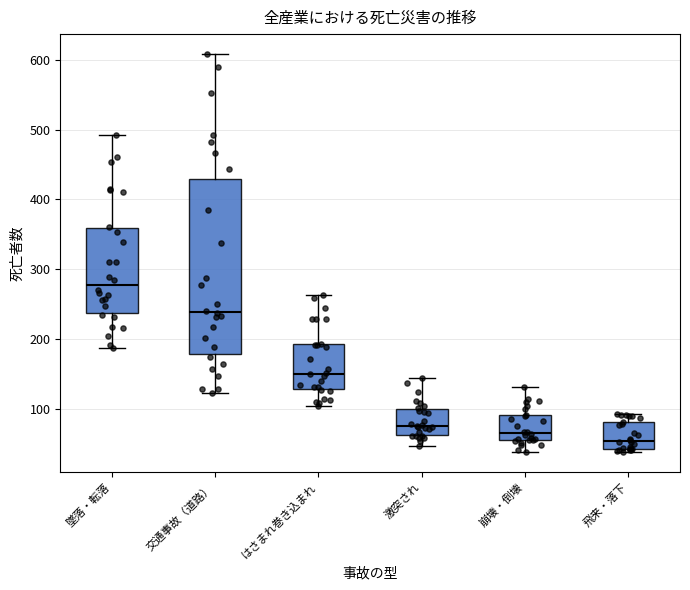

Reading left to right, read every box against the y-axis: the position of its median line, the range the box covers, and the ends of its whiskers. The values are not printed on the chart, so give them approximately, as read against the axis.

墜落・転落: median 280, box 240 to 360, whiskers 190 to 490
交通事故（道路）: median 240, box 180 to 430, whiskers 120 to 610
はさまれ巻き込まれ: median 150, box 130 to 190, whiskers 100 to 260
激突され: median 80, box 60 to 100, whiskers 50 to 150
崩壊・倒壊: median 70, box 60 to 90, whiskers 40 to 130
飛来・落下: median 50, box 40 to 80, whiskers 40 (just below the box's lower edge) to 90